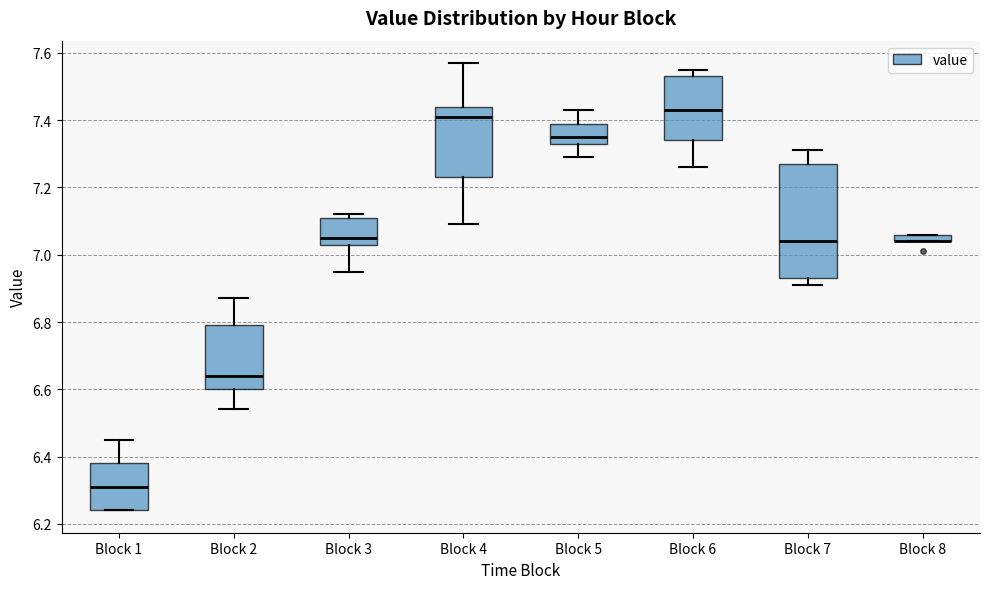

Comparing the boxes themselves (not the whiskers), which one is the tallest?

Block 7